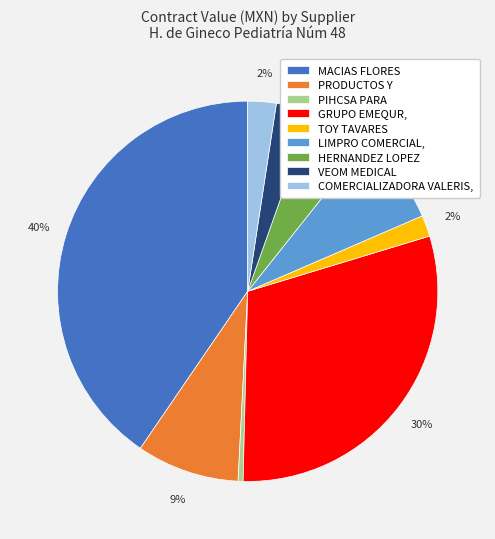

Is there any slice that represents more than half of the pie?

No